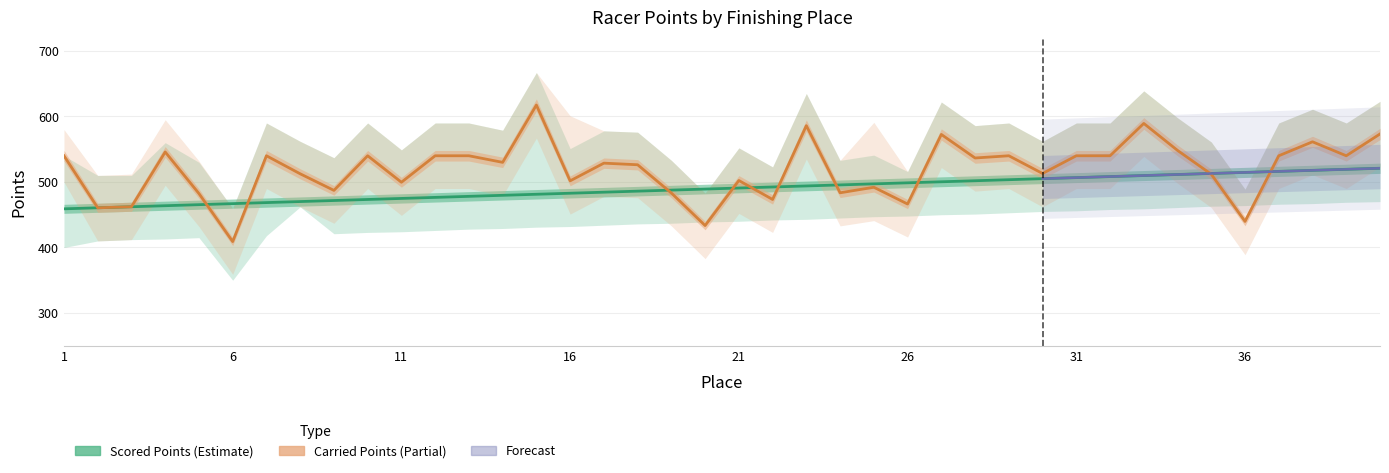

What is the maximum value shown in the chart?

617.4